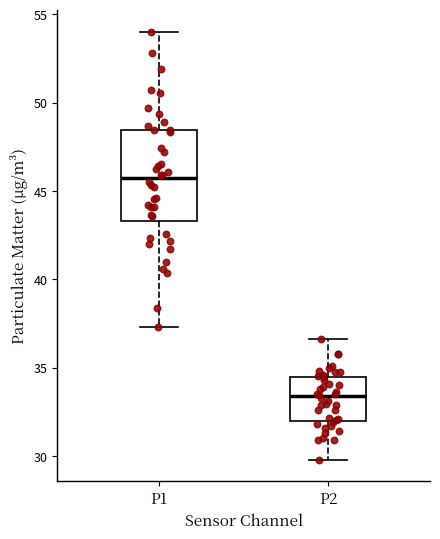

Which box's median line is the lowest?

P2